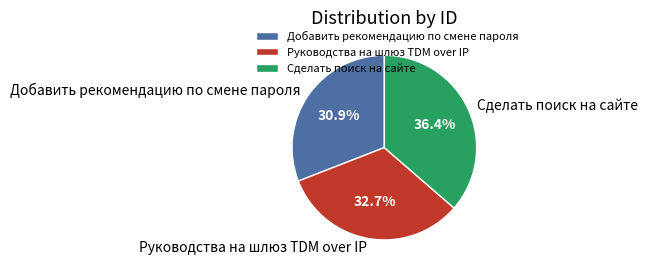

Does any single category account for the majority?

No